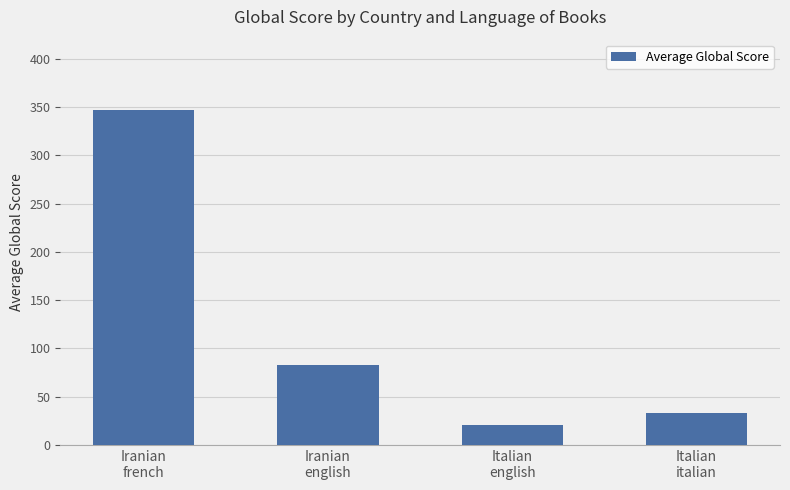

How many data points does each series have?

4